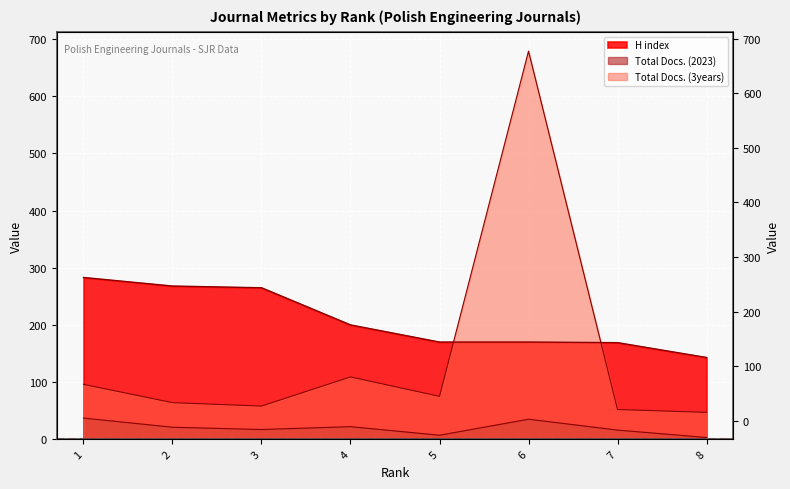

What is the value of the Total Docs. (2023) point at the 2nd from the left?

21